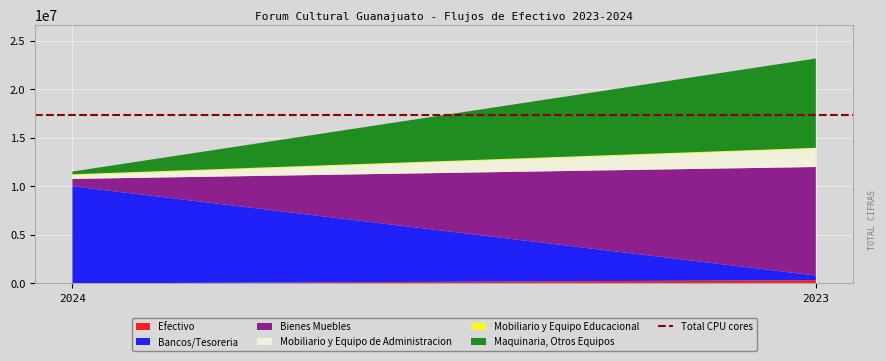

Reading right to left, transcribe all the data shown in this chart.

Efectivo: 2023=339315.0	2024=0.0
Bancos/Tesoreria: 2023=478537.1	2024=10008093.1
Bienes Muebles: 2023=11176262.6	2024=759191.7
Mobiliario y Equipo de Administracion: 2023=1891623.5	2024=398004.5
Mobiliario y Equipo Educacional: 2023=84639.1	2024=81945.9
Maquinaria, Otros Equipos: 2023=9200000.0	2024=279241.3